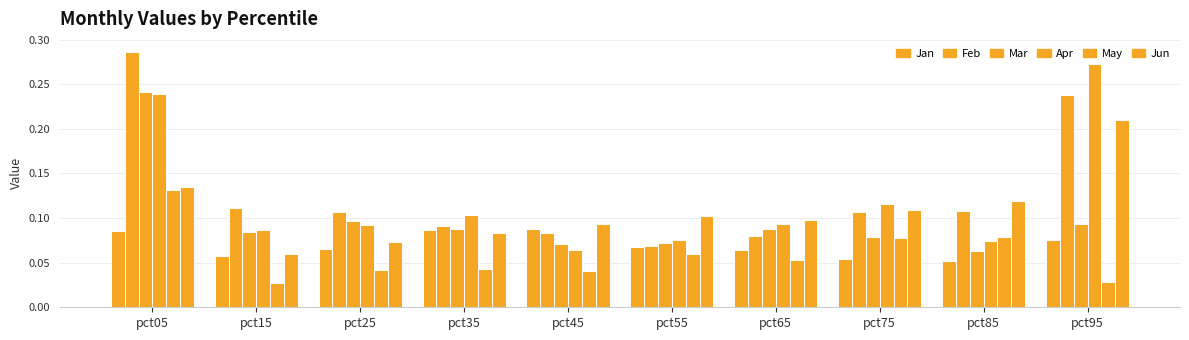

Which category has the highest value across all series?

pct05